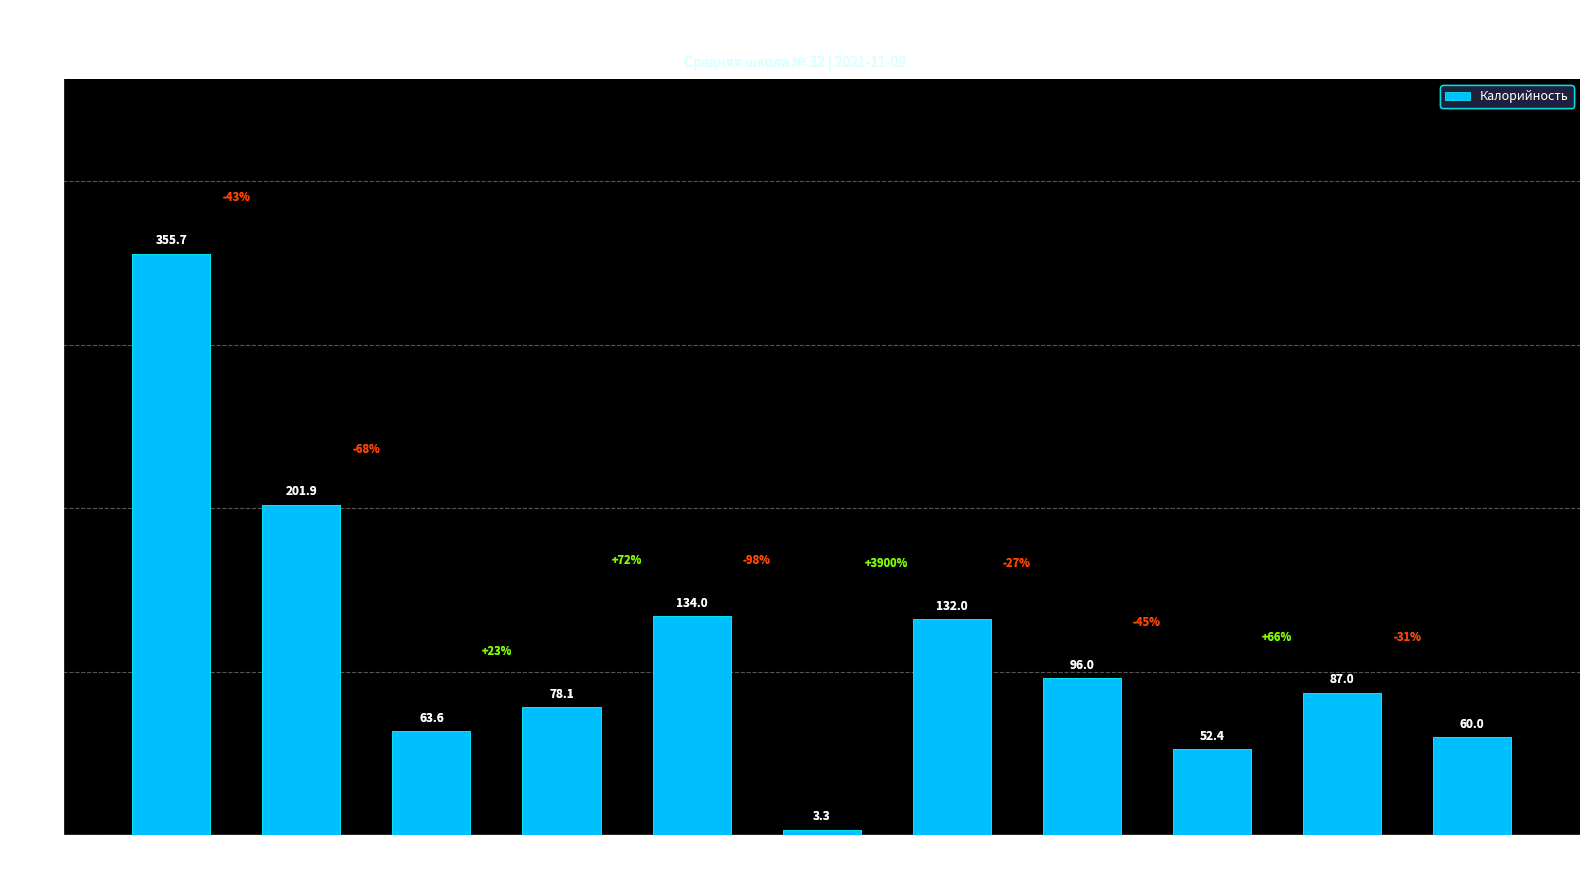

What is the change in value from Печенье
Венское to Батон
(обед)?

-81.6